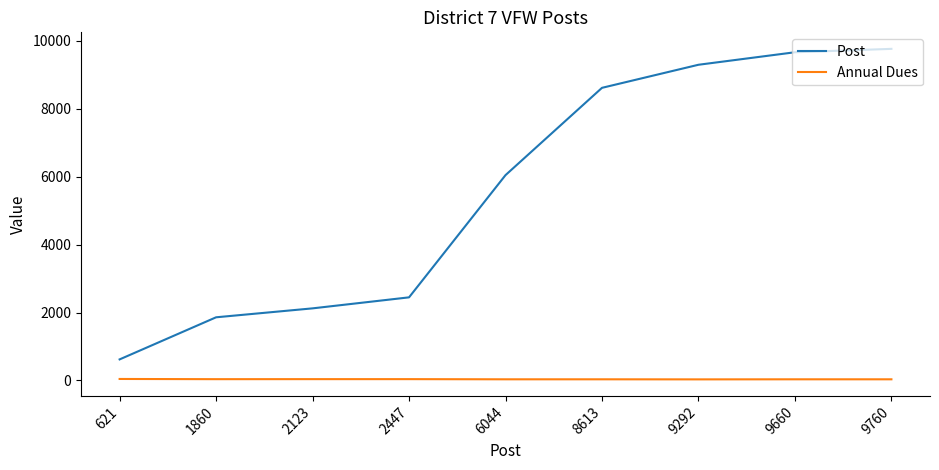

Count the number of data series in this chart.

2